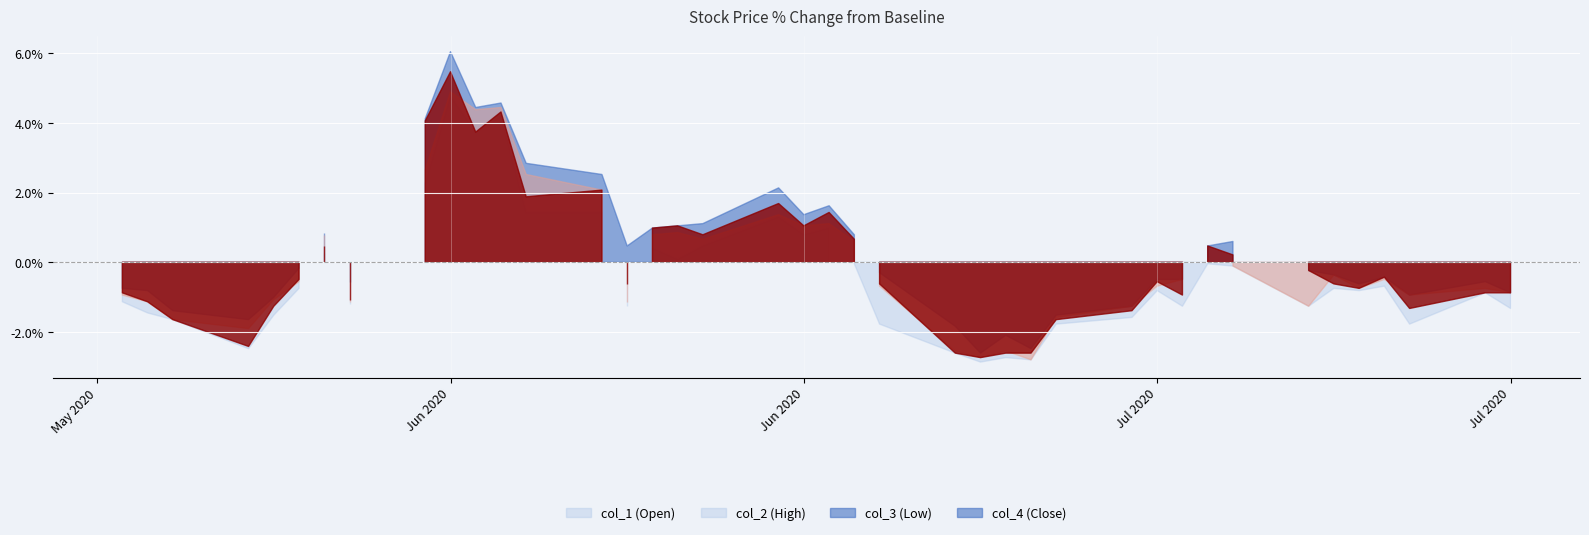

At which category is the sum across all series the highest?

2020/06/09